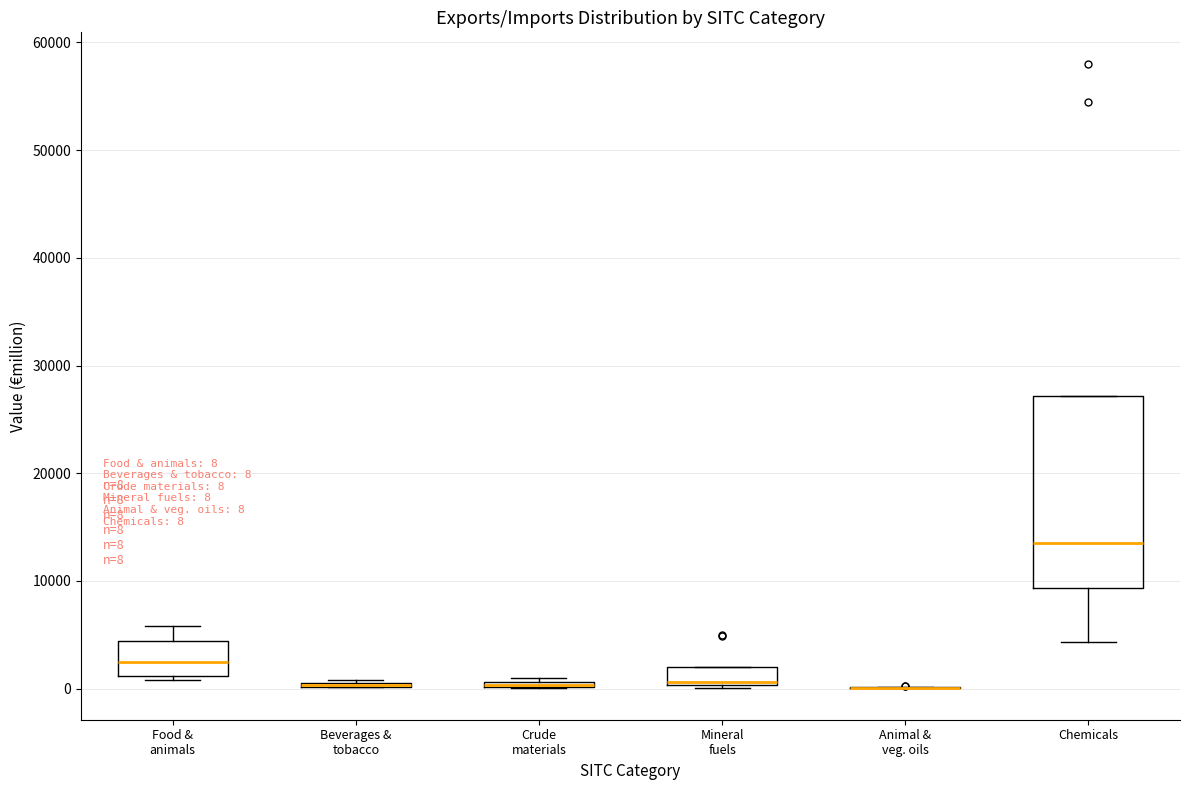

Comparing the boxes themselves (not the whiskers), which one is the tallest?

Chemicals